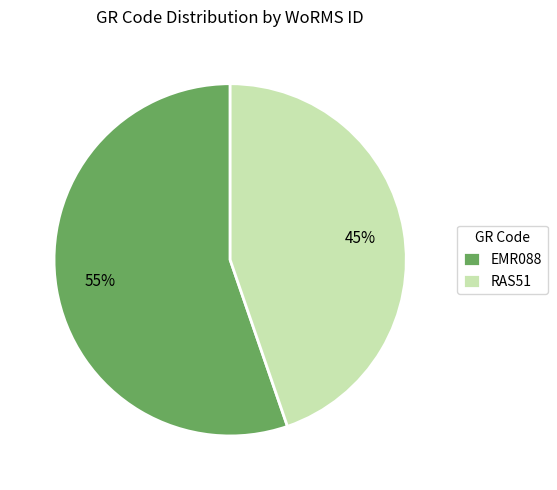

Approximately how many times larger is the value at EMR088 compared to RAS51?

1.2